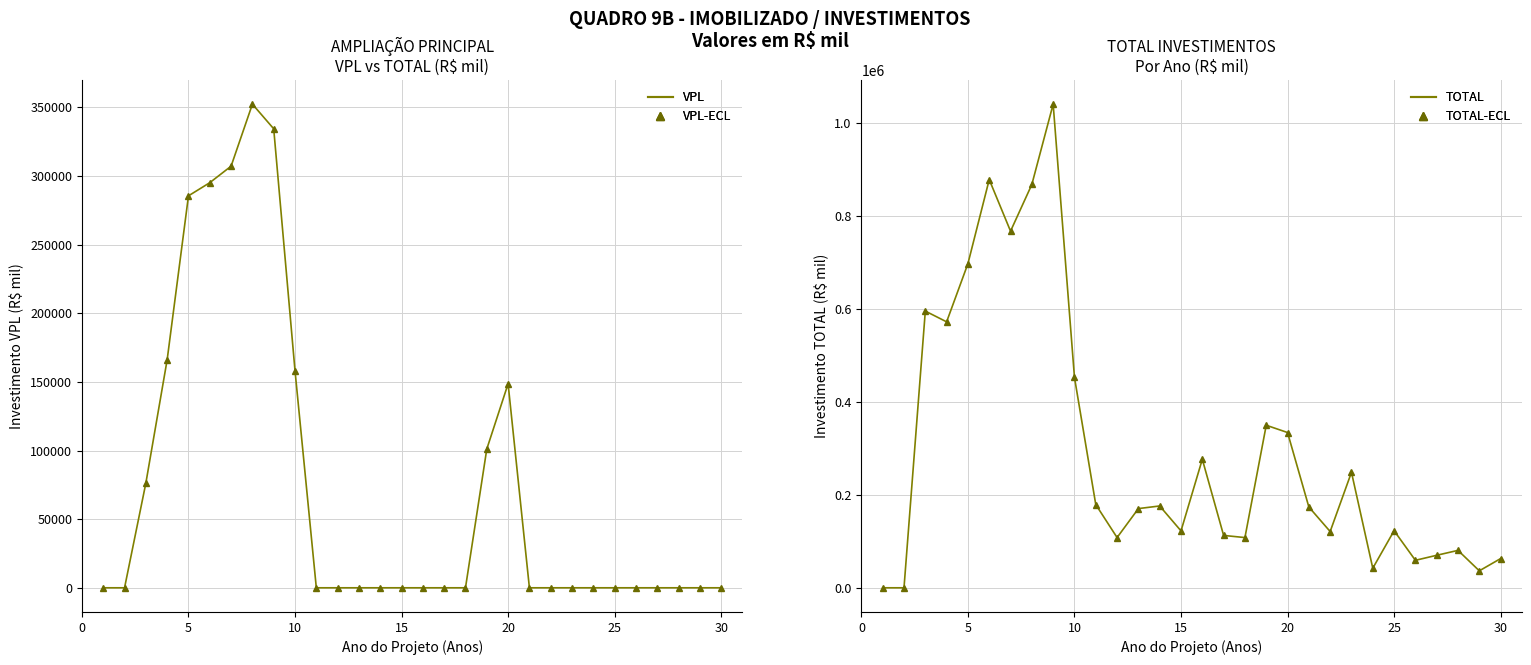

True or false: VPL-ECL and VPL intersect in this chart.

False